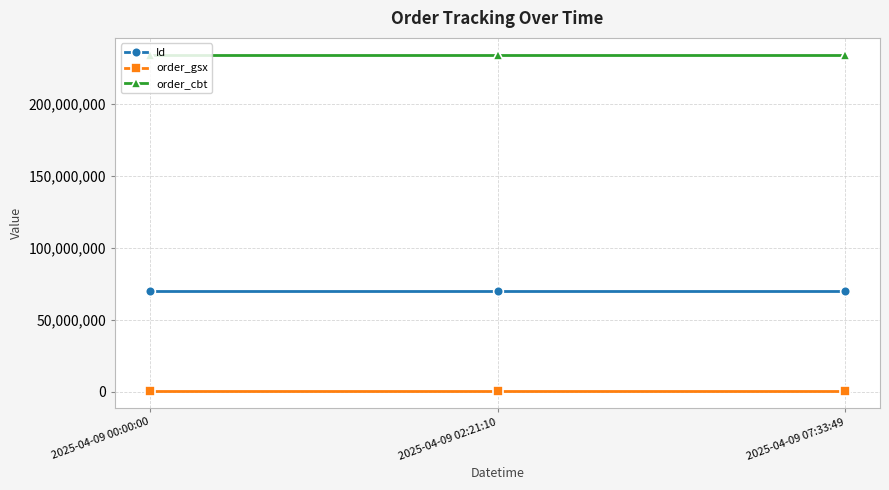

What position from the right is 2025-04-09 07:33:49?

1